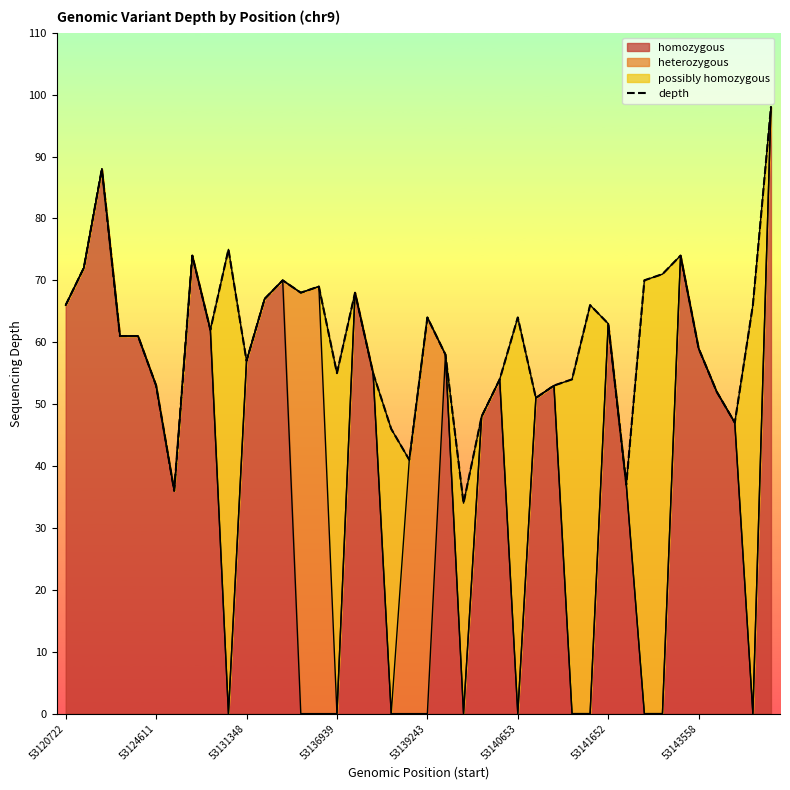

Where does the data first go above 62?

53120722